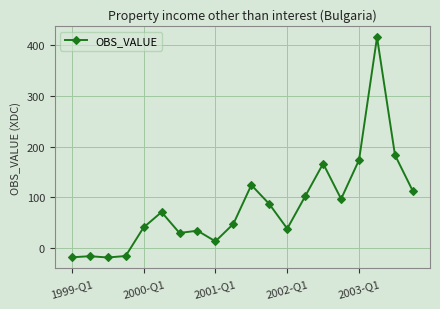

What is the difference between the maximum and second lowest values?

435.1